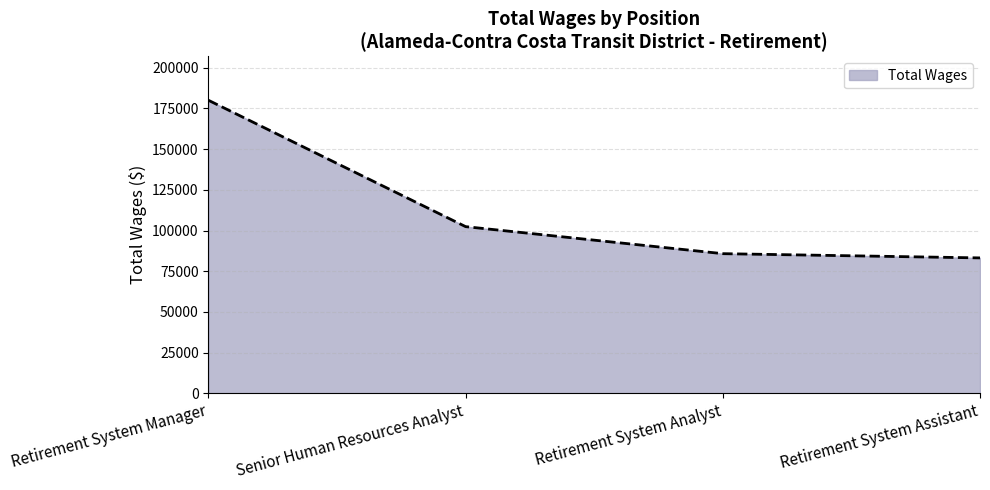

What is the approximate value at Retirement System Assistant, to the nearest 50?

83150